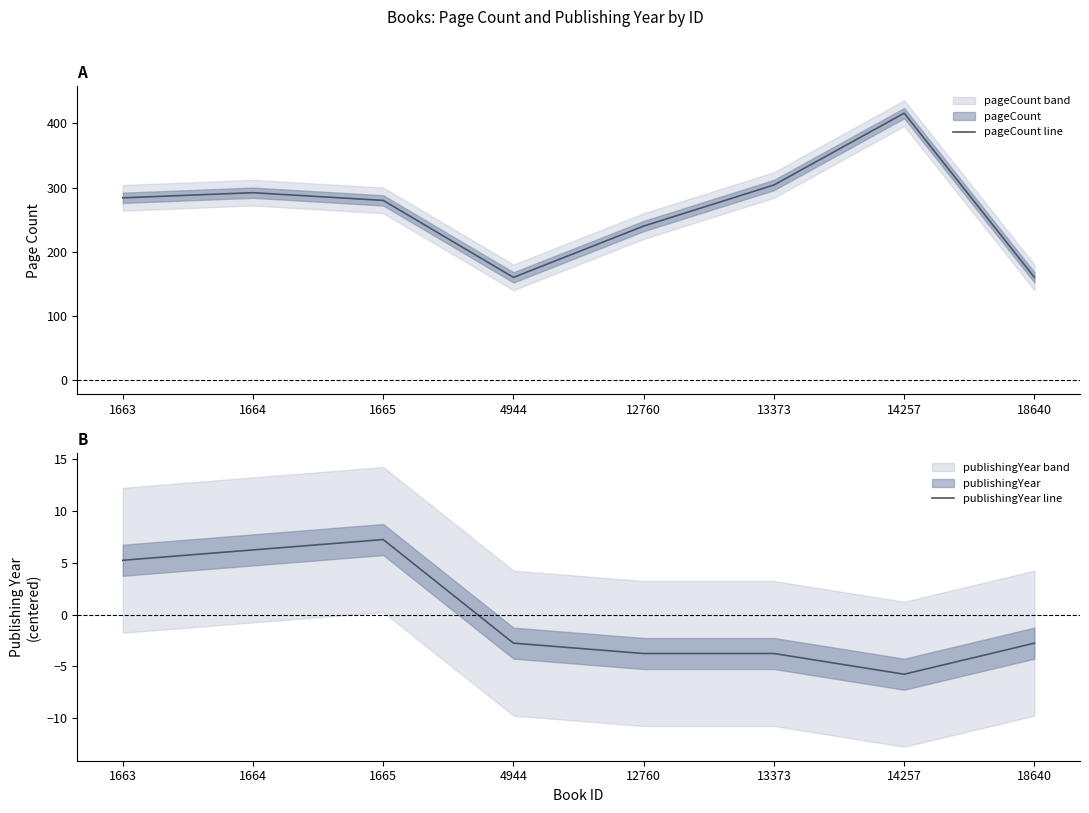

True or false: publishingYear line and pageCount line intersect in this chart.

False